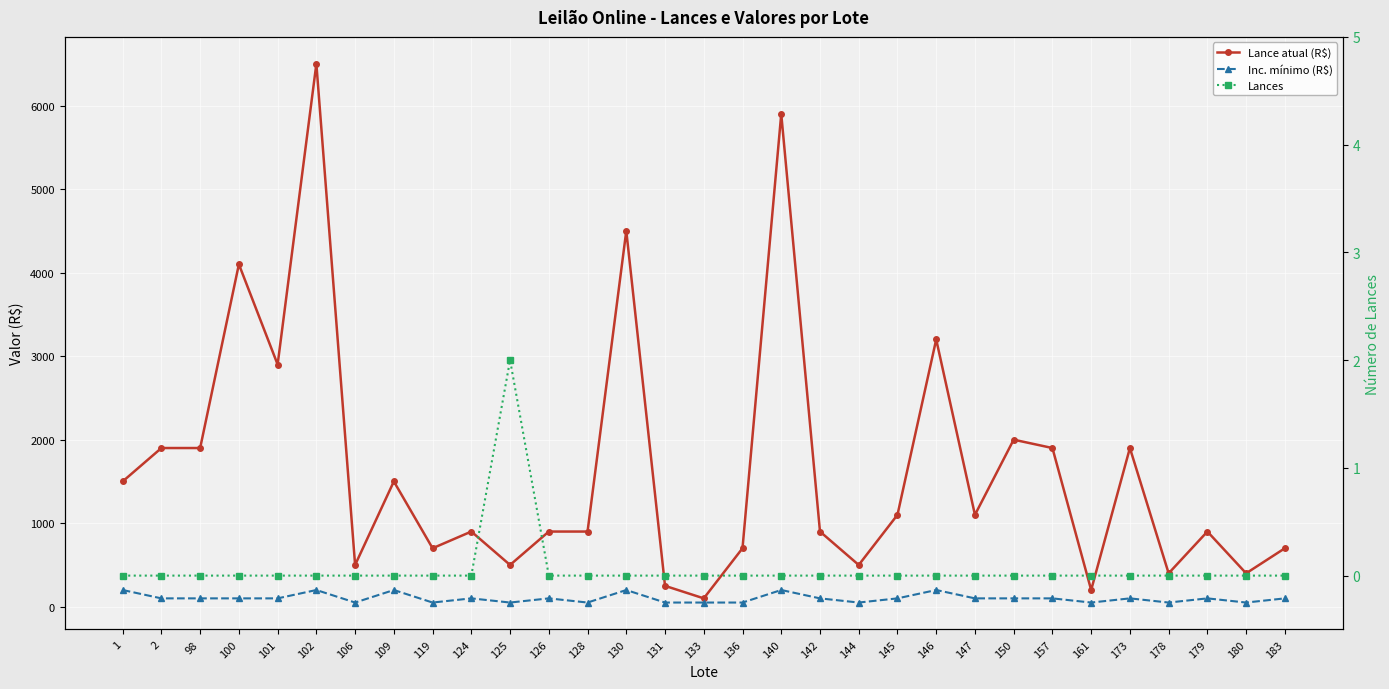

Reading right to left, list all the values displayed in this chart.

Lance atual (R$): 183=700	180=400	179=900	178=400	173=1900	161=200	157=1900	150=2000	147=1100	146=3200	145=1100	144=500	142=900	140=5900	136=700	133=100	131=250	130=4500	128=900	126=900	125=500	124=900	119=700	109=1500	106=500	102=6500	101=2900	100=4100	98=1900	2=1900	1=1500
Inc. mínimo (R$): 183=100	180=50	179=100	178=50	173=100	161=50	157=100	150=100	147=100	146=200	145=100	144=50	142=100	140=200	136=50	133=50	131=50	130=200	128=50	126=100	125=50	124=100	119=50	109=200	106=50	102=200	101=100	100=100	98=100	2=100	1=200
Lances: 183=0	180=0	179=0	178=0	173=0	161=0	157=0	150=0	147=0	146=0	145=0	144=0	142=0	140=0	136=0	133=0	131=0	130=0	128=0	126=0	125=2	124=0	119=0	109=0	106=0	102=0	101=0	100=0	98=0	2=0	1=0